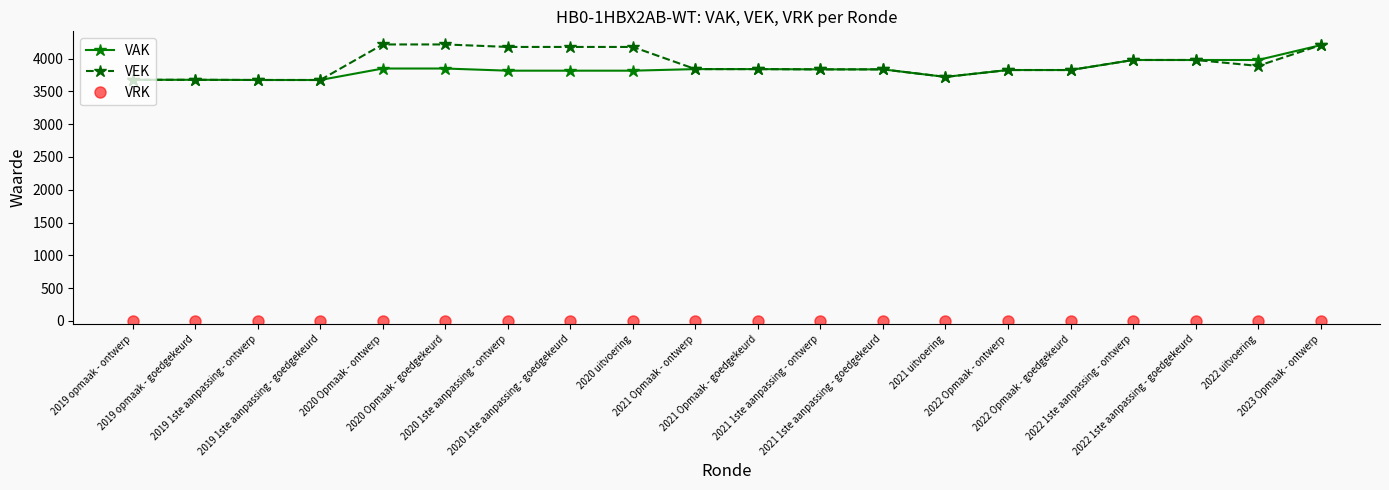

What is the difference between the second highest and minimum values in the VEK series?

542